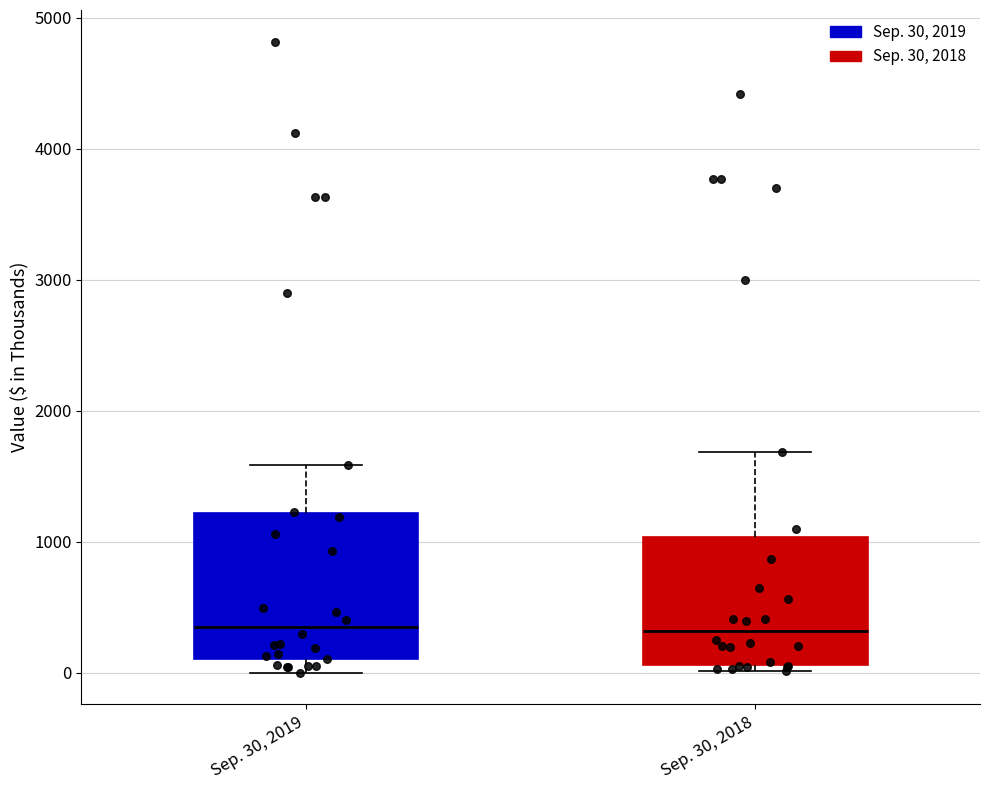

Where does the upper whisker of the box for Sep. 30, 2018 end on the y-axis? The values are not printed on the chart, so give them approximately, as read against the axis.

1700